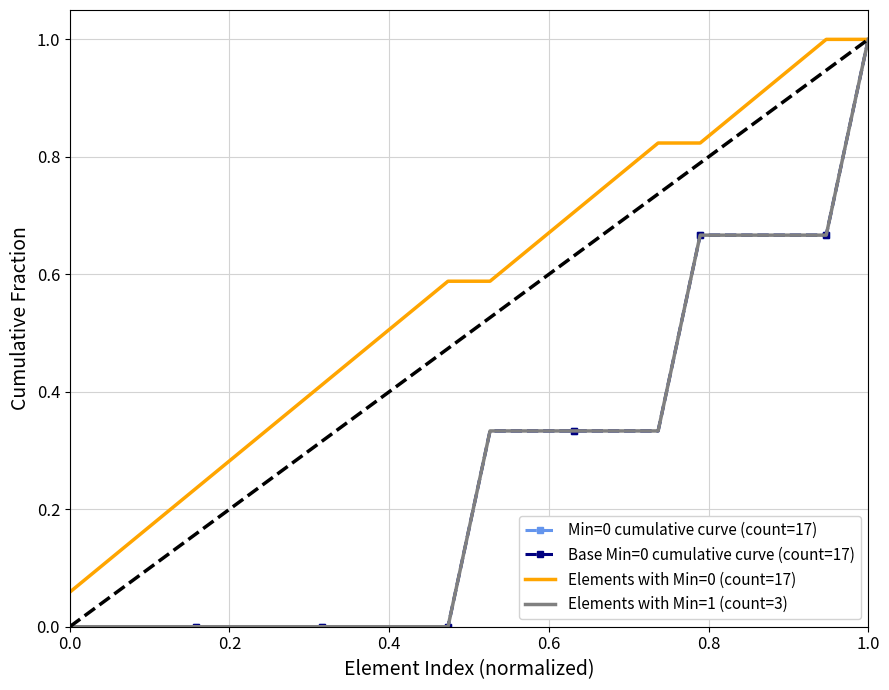

True or false: Base Min=0 cumulative curve (count=17) and Elements with Min=1 (count=3) cross at least once.

False